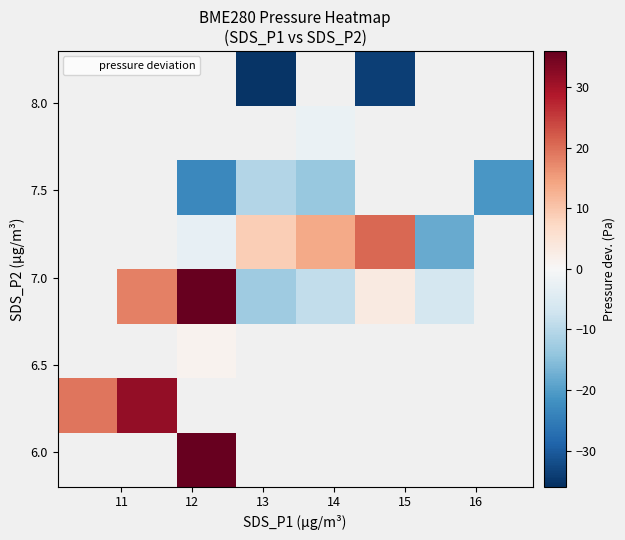

How many data points does each series have?

8